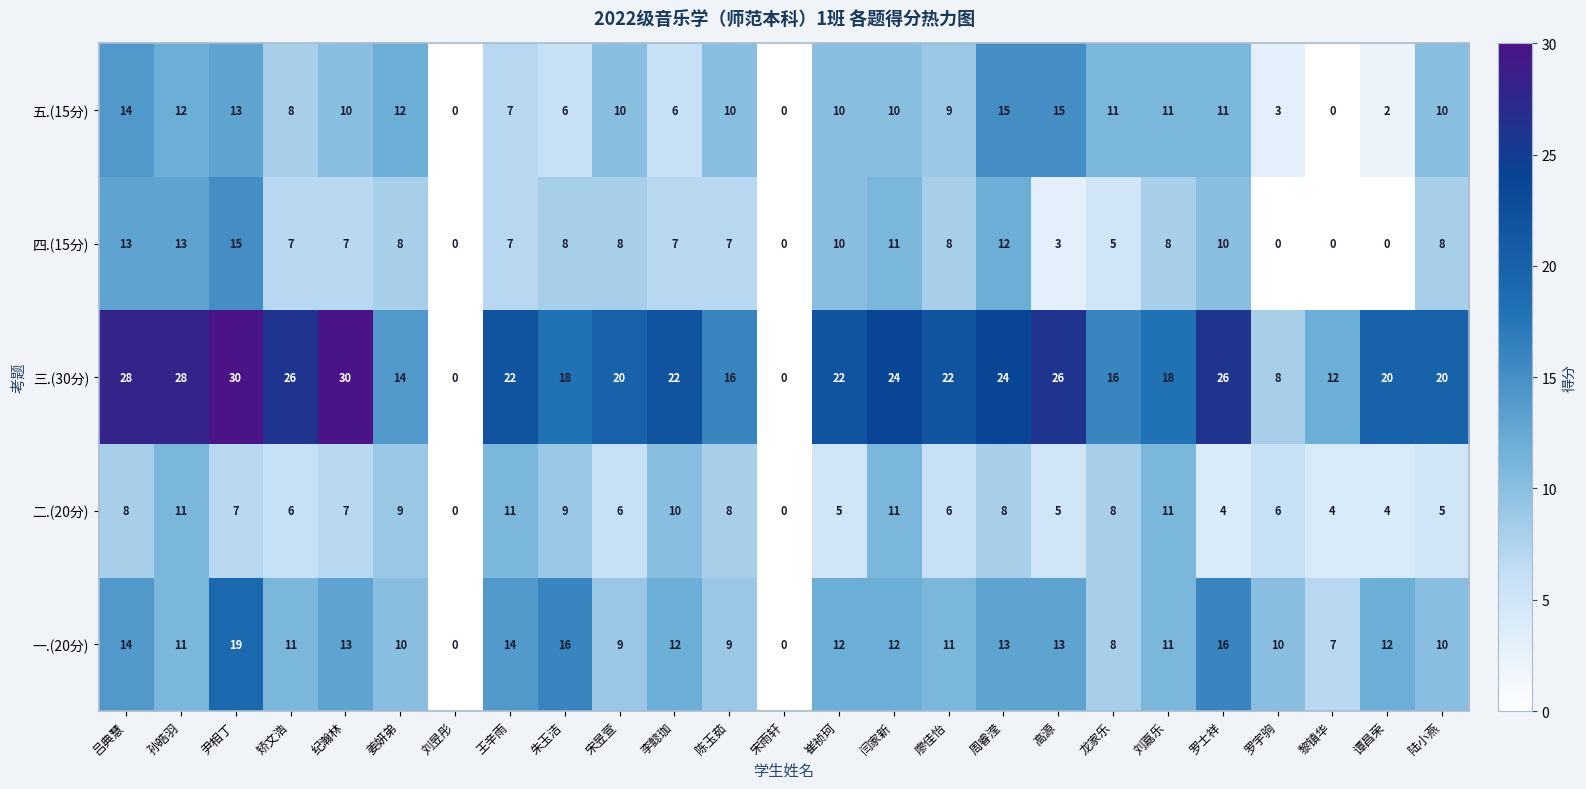

How many data points does each series have?

25